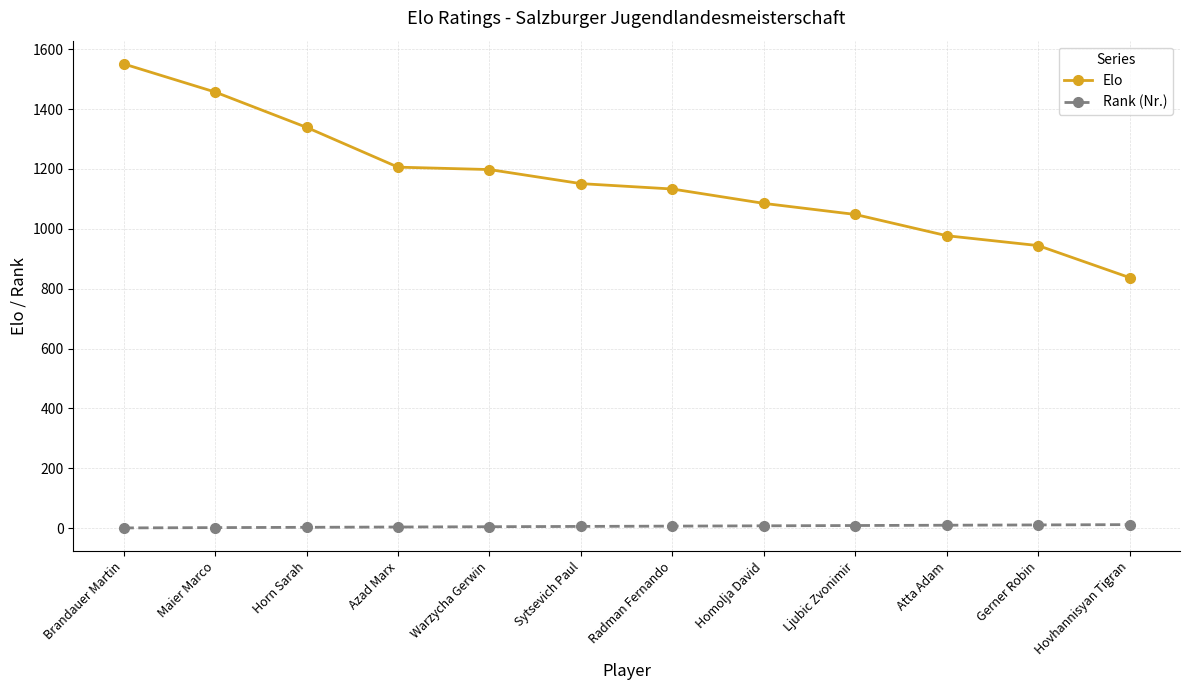

Is it true that Elo equals 934 at Maier Marco?

False